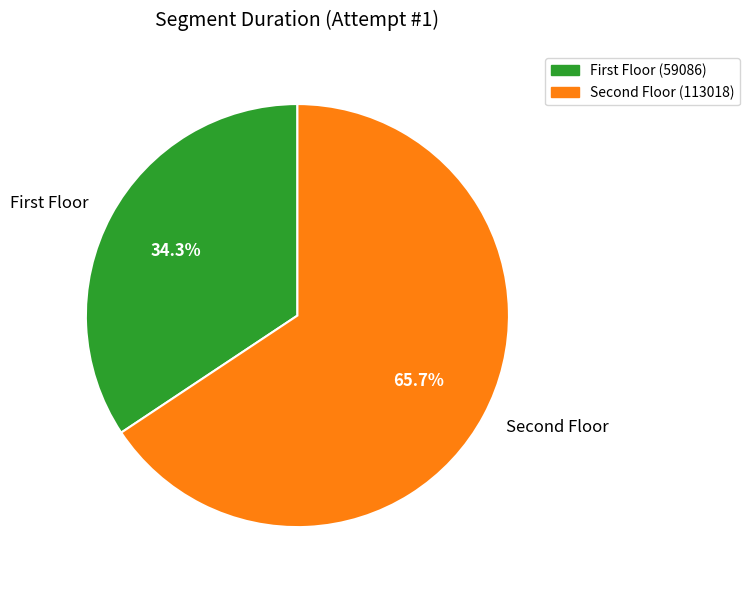

Is there a majority slice in this chart?

Yes